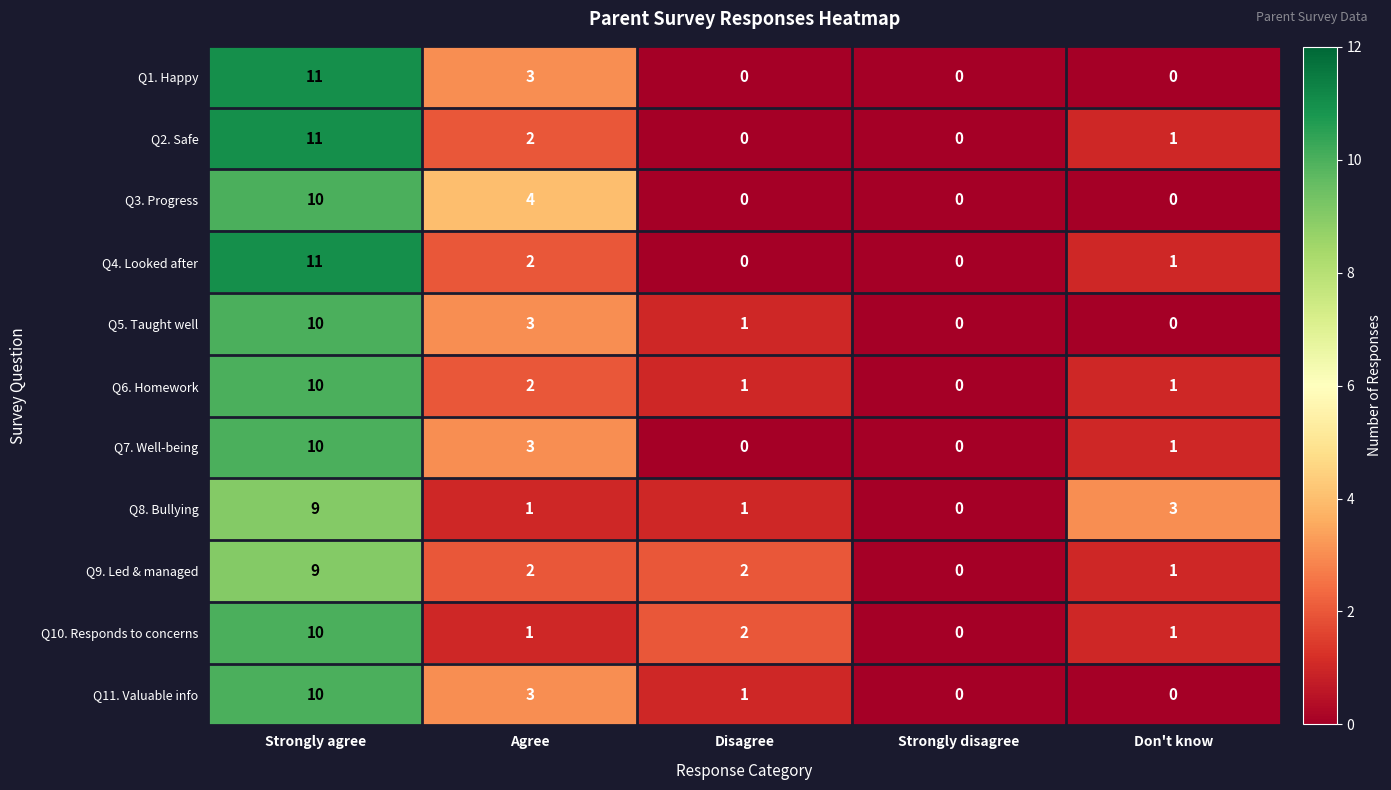

What is the sum of all Q5. Taught well values?

14